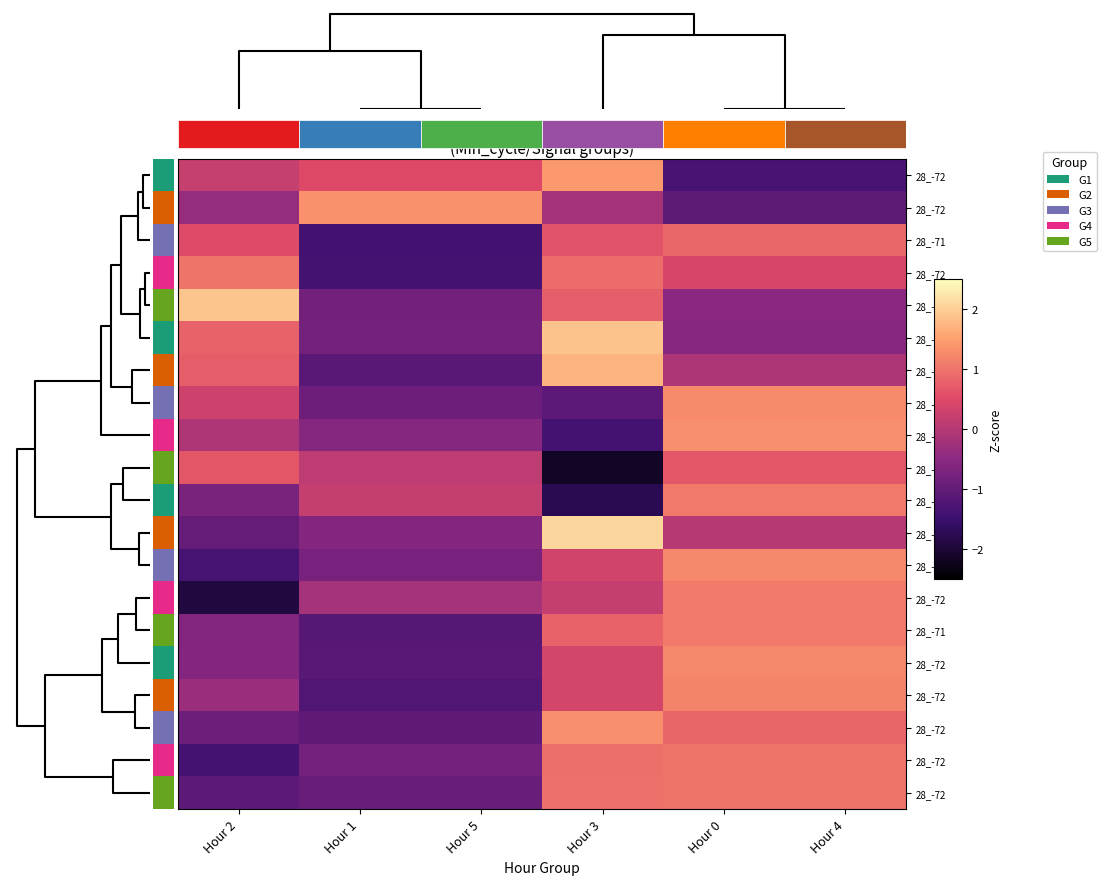

At which category is the sum across all series the highest?

Hour 0